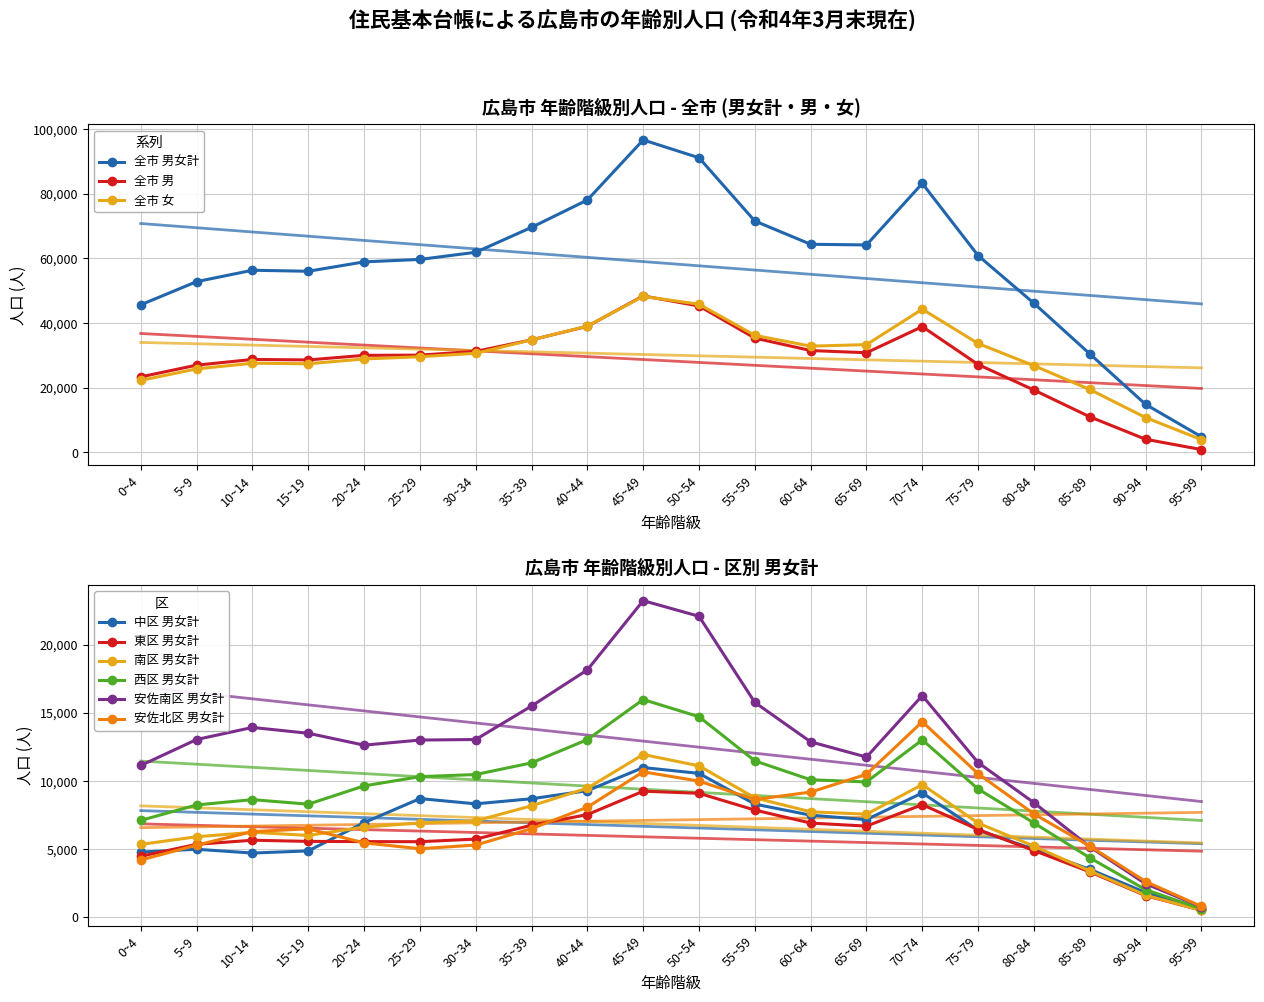

At how many categories does at least one series exceed 68861?

6